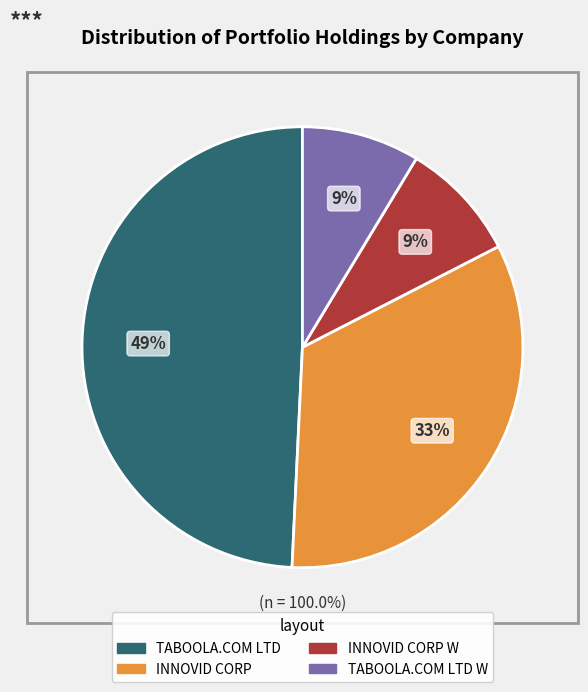

Which category has the biggest portion of the pie?

TABOOLA.COM LTD